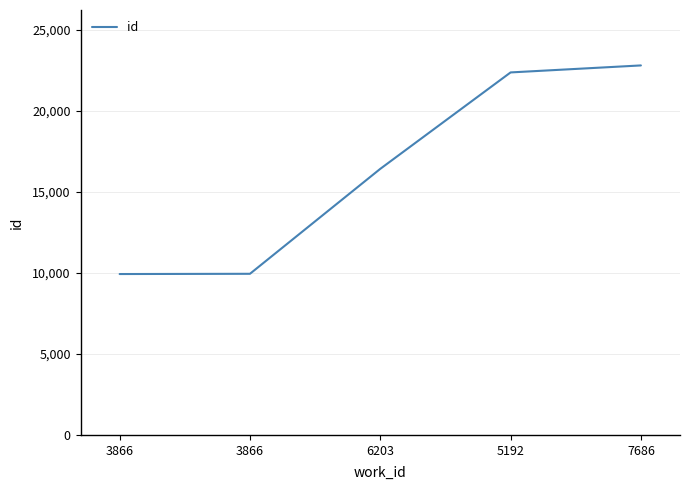

True or false: the data has more than 1 interior local peaks.

False